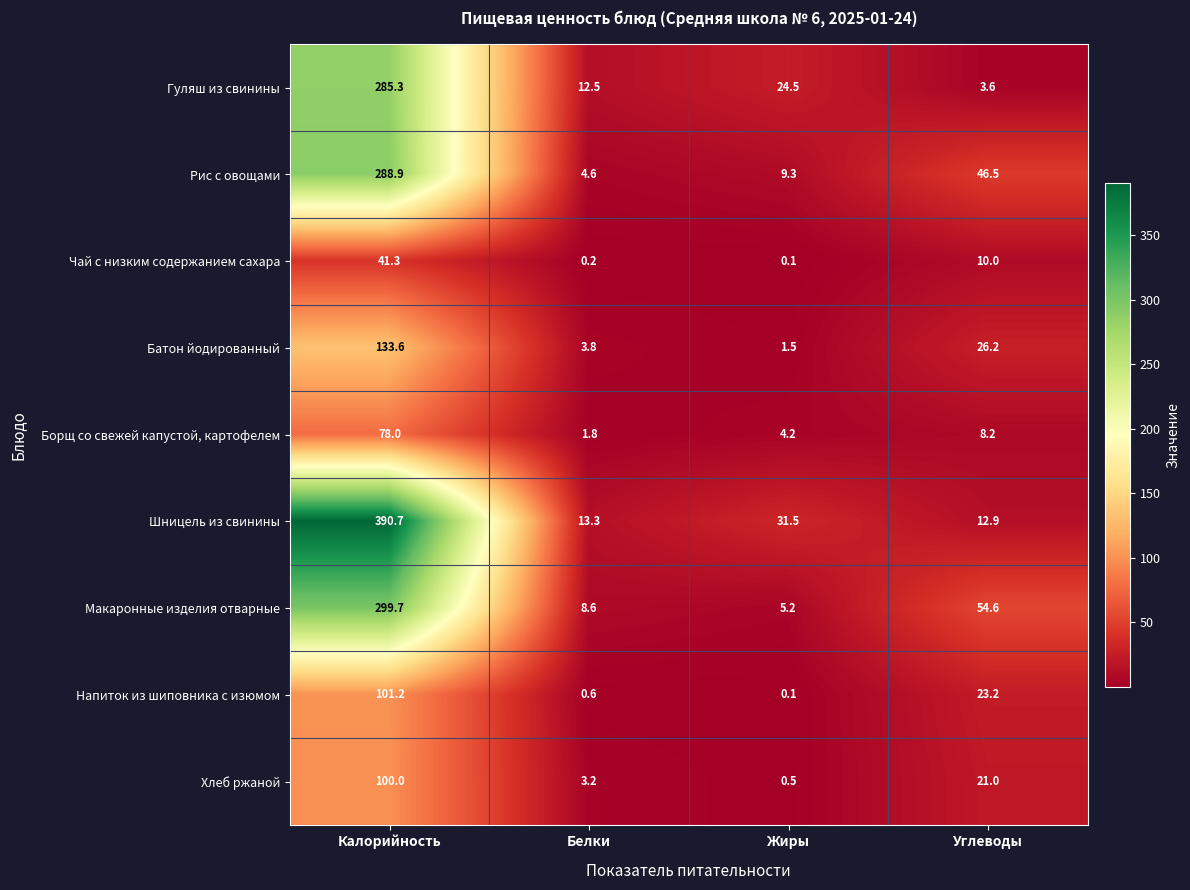

What is the total value across all series at Калорийность?

1718.7